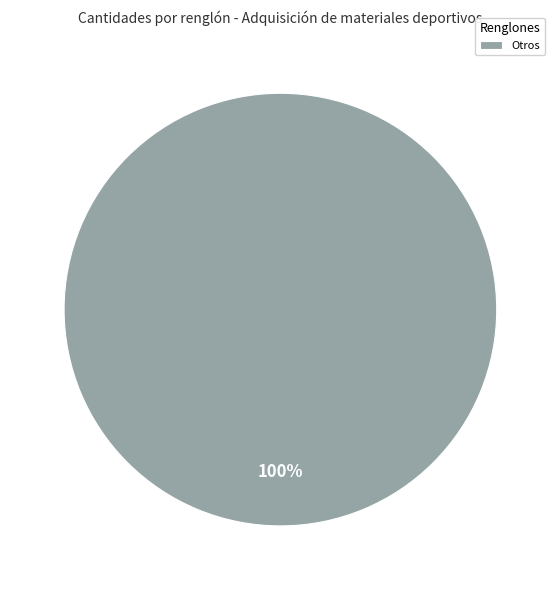

Is Otros the majority of the pie?

Yes